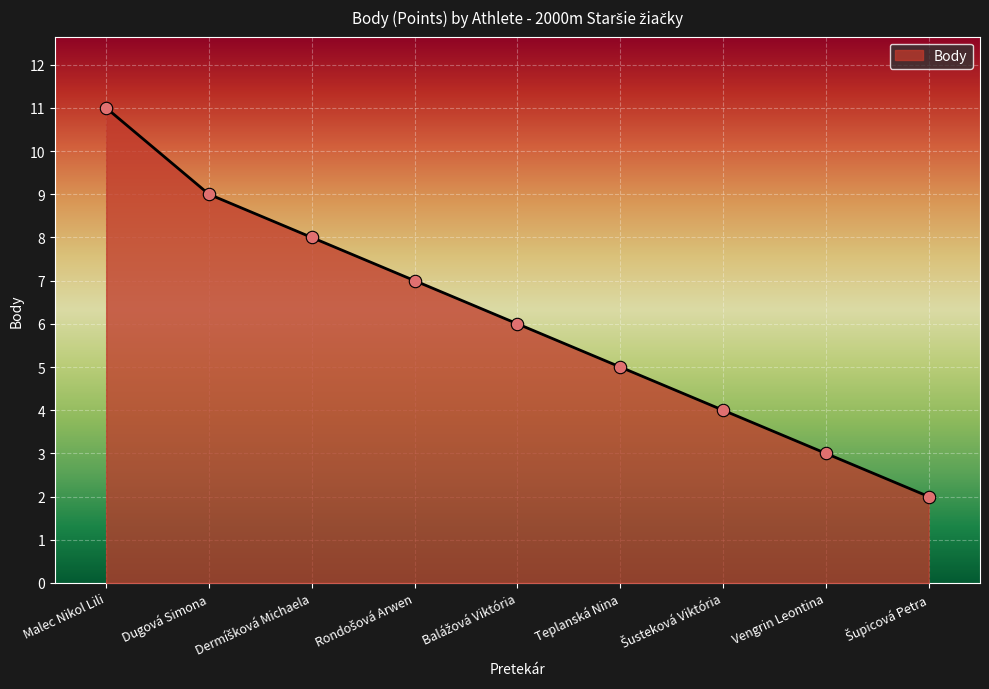

What is the change in value from Dugová Simona to Teplanská Nina?

-4